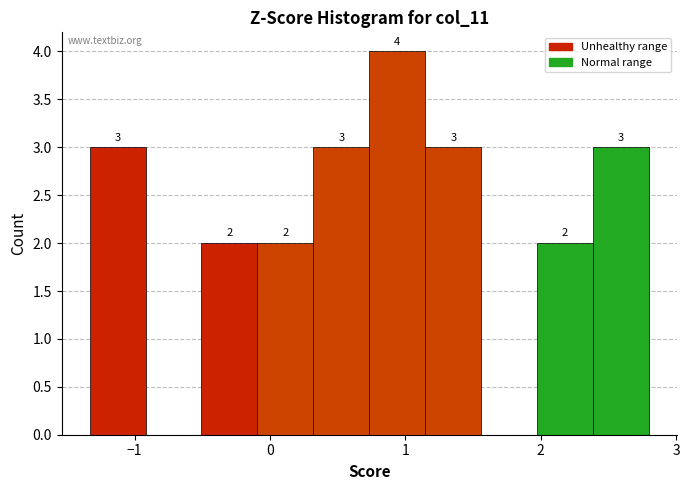

Over which range of the x-axis is the bar tallest?

0.7 to 1.1